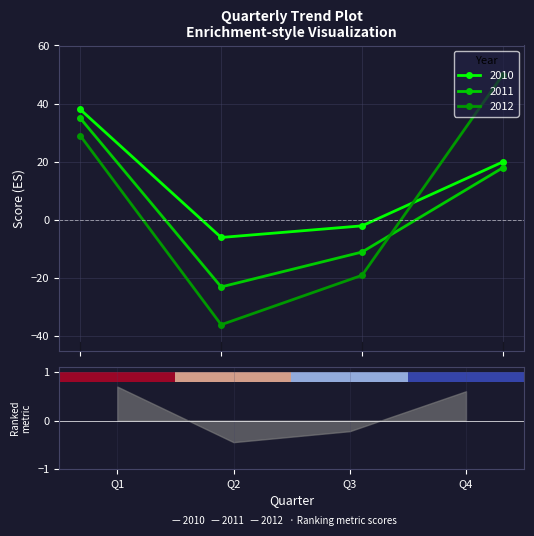

In 2011, how many points are lower than both neighbors (excluding endpoints)?

1